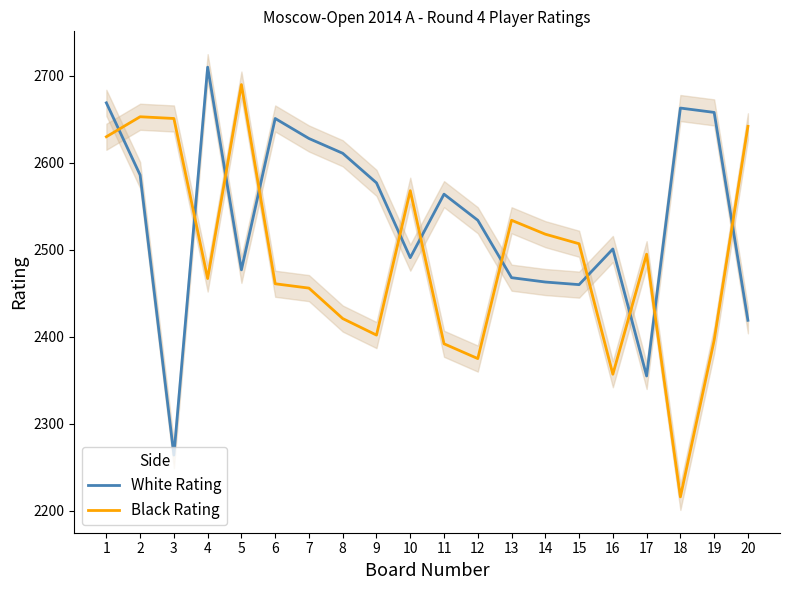

True or false: Black Rating has more than 2 points higher than both neighbors.

True